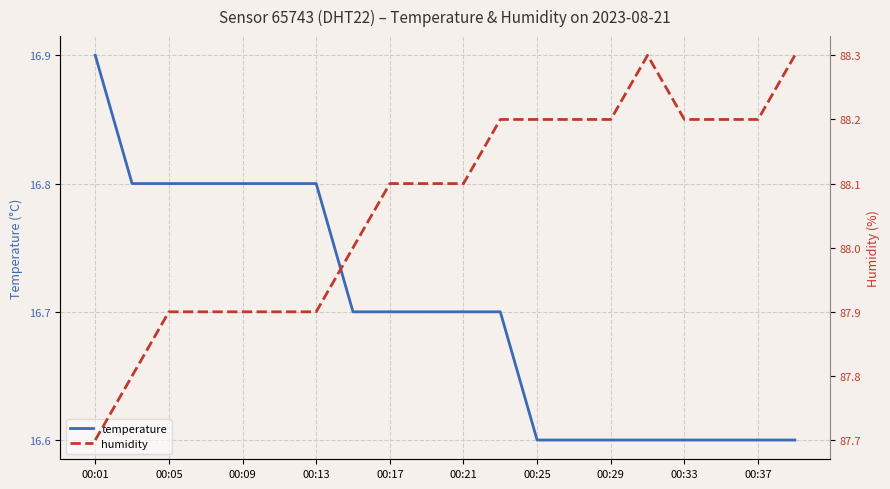

What is the lowest value of the temperature series?

16.6